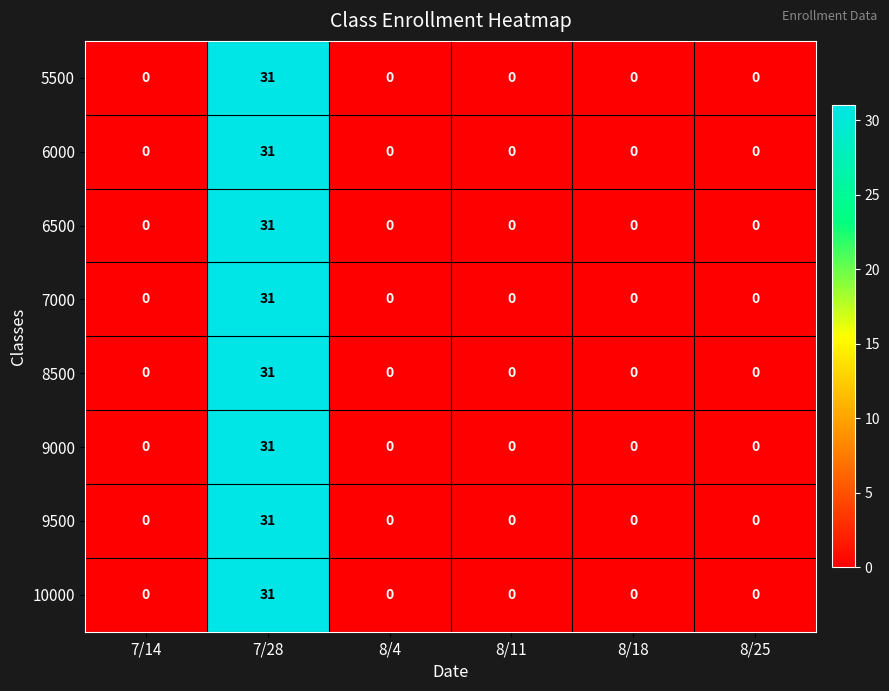

At which category does the chart reach its peak across all series?

7/28